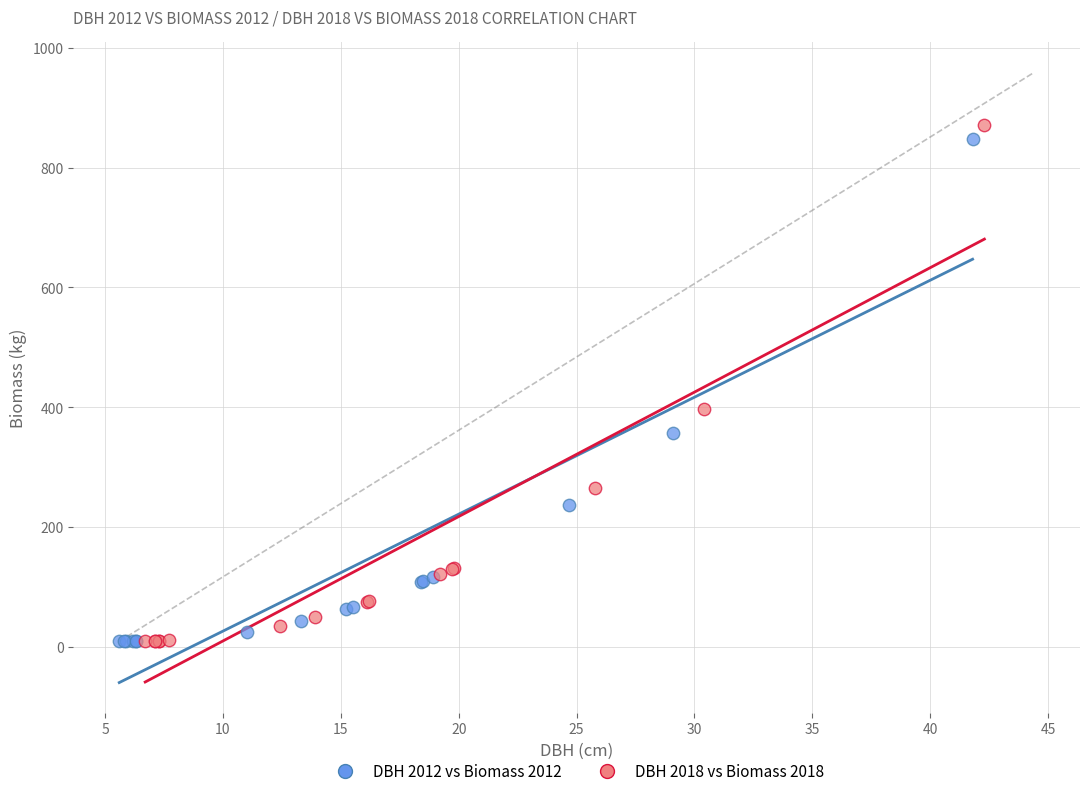

Which series has the largest Y range (max minus min)?

DBH 2018 vs Biomass 2018